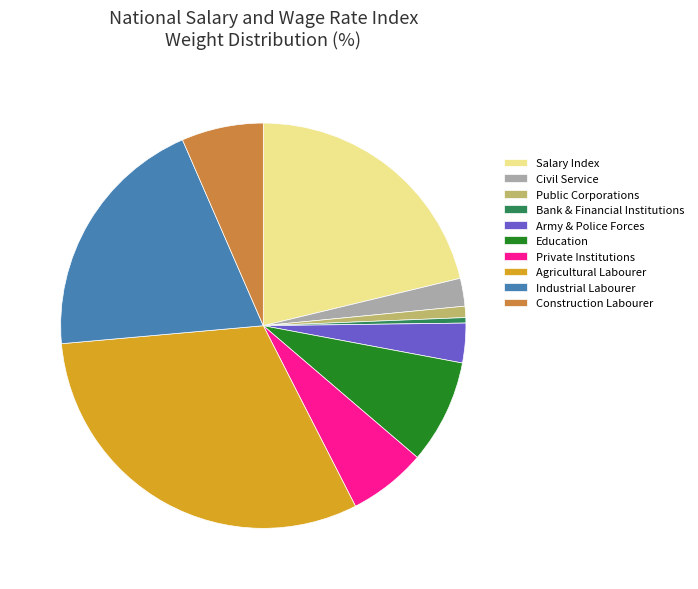

Is there a majority slice in this chart?

No